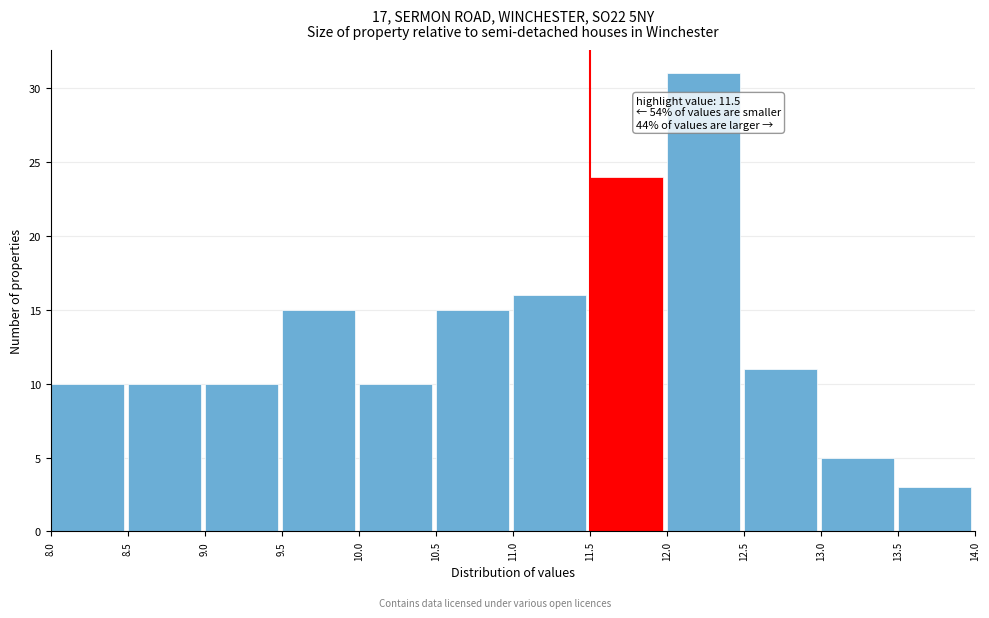

Which range on the x-axis has the tallest bar?

12.0 to 12.5